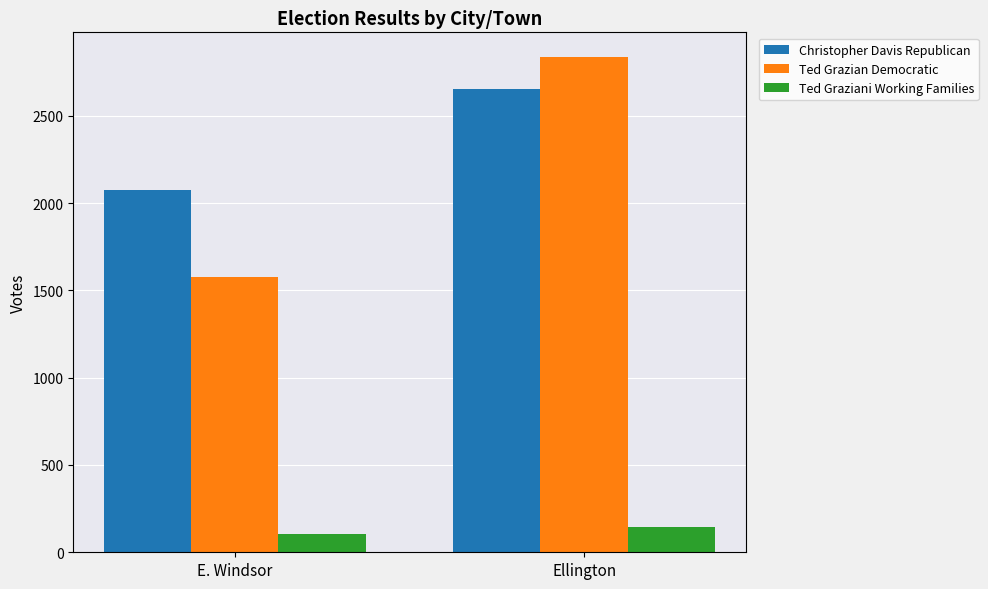

Reading left to right, list all the values displayed in this chart.

Christopher Davis Republican: E. Windsor=2072	Ellington=2656
Ted Grazian Democratic: E. Windsor=1579	Ellington=2836
Ted Graziani Working Families: E. Windsor=102	Ellington=142